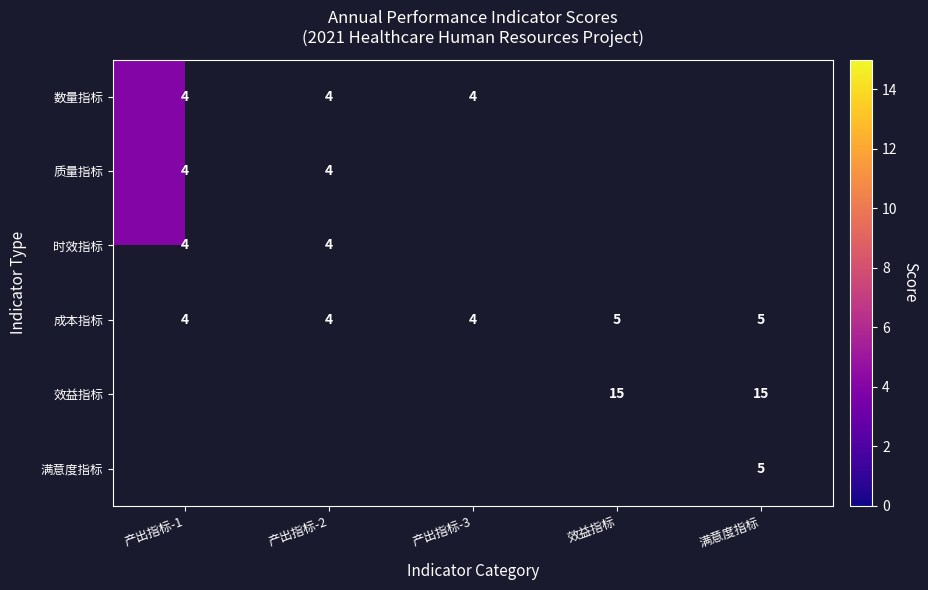

At how many categories does at least one series exceed 5?

2